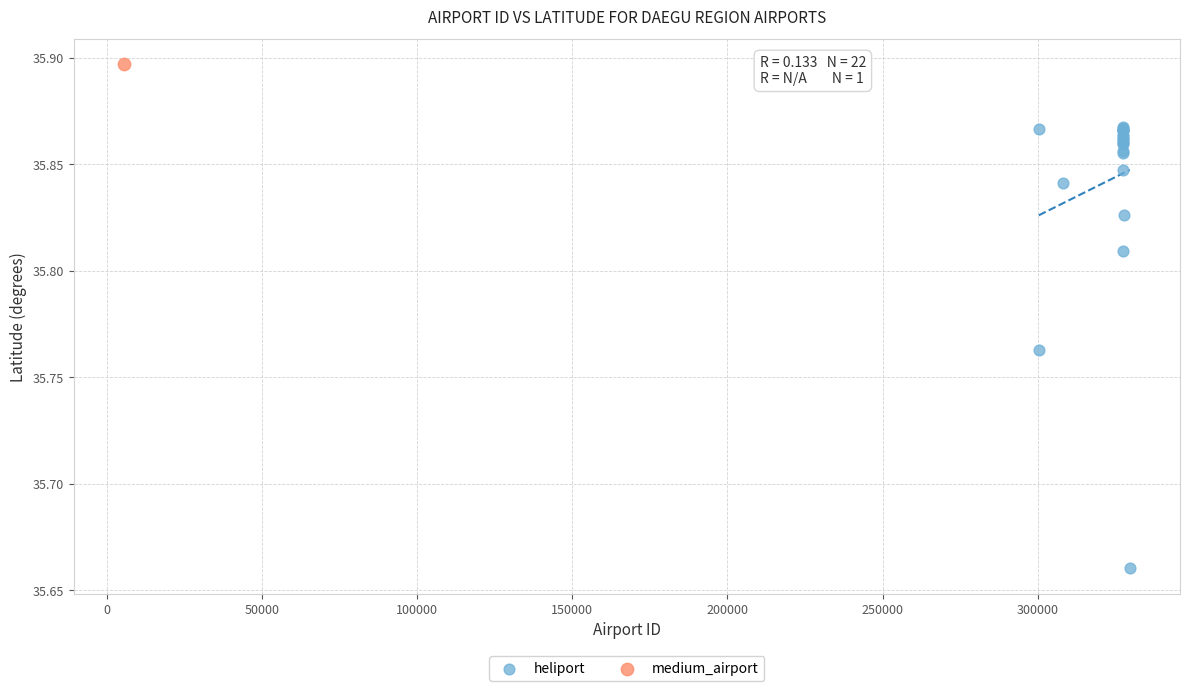

What are all the series names shown in the legend?

heliport, medium_airport